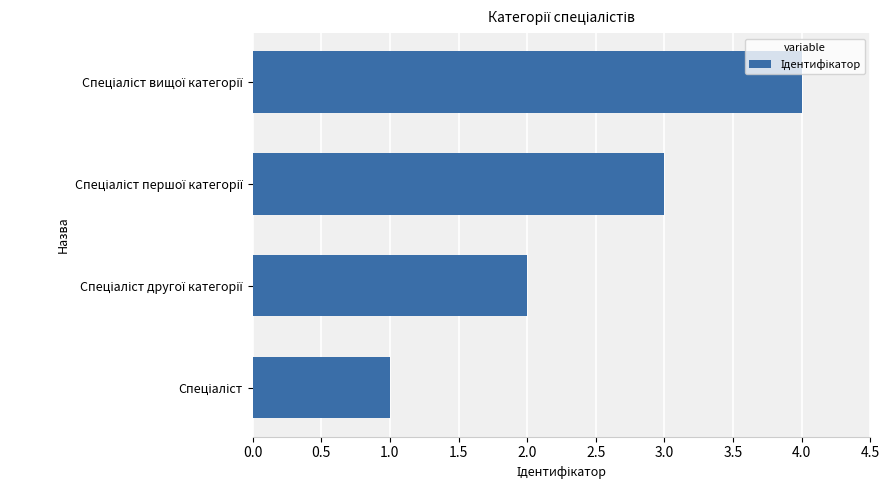

What is the difference between the maximum and minimum values?

3